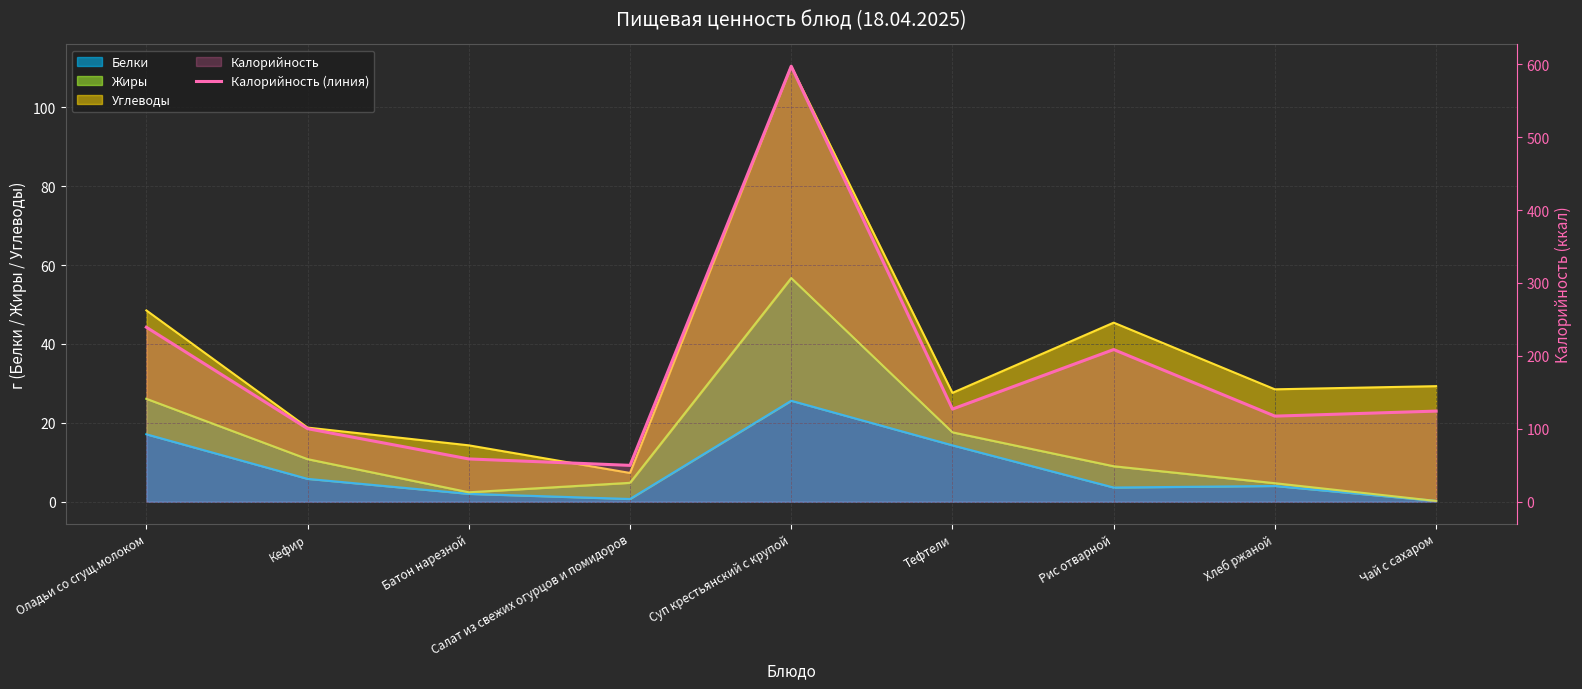

Approximately how many times larger is the value at Батон нарезной compared to Кефир?

0.6